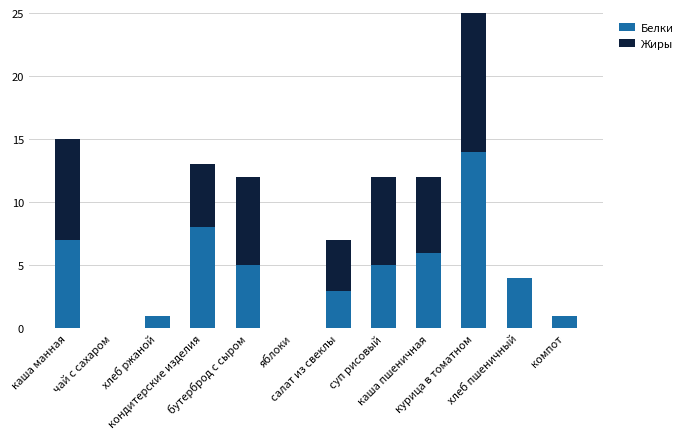

How many positive values does the Белки series have?

10